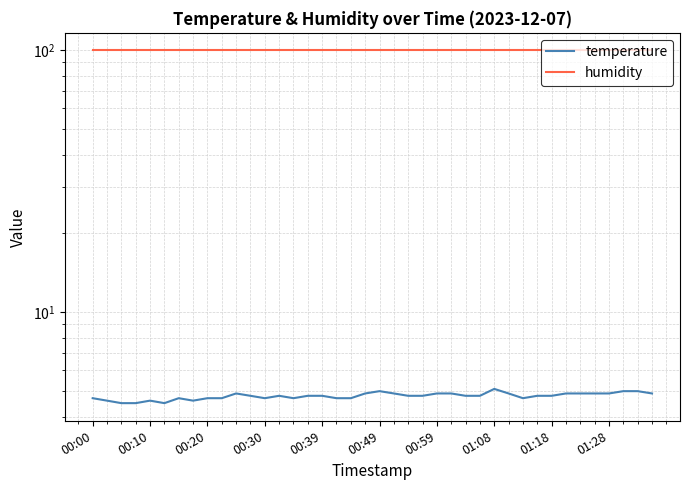

The value of humidity at 25 is 99.9. True or false?

True